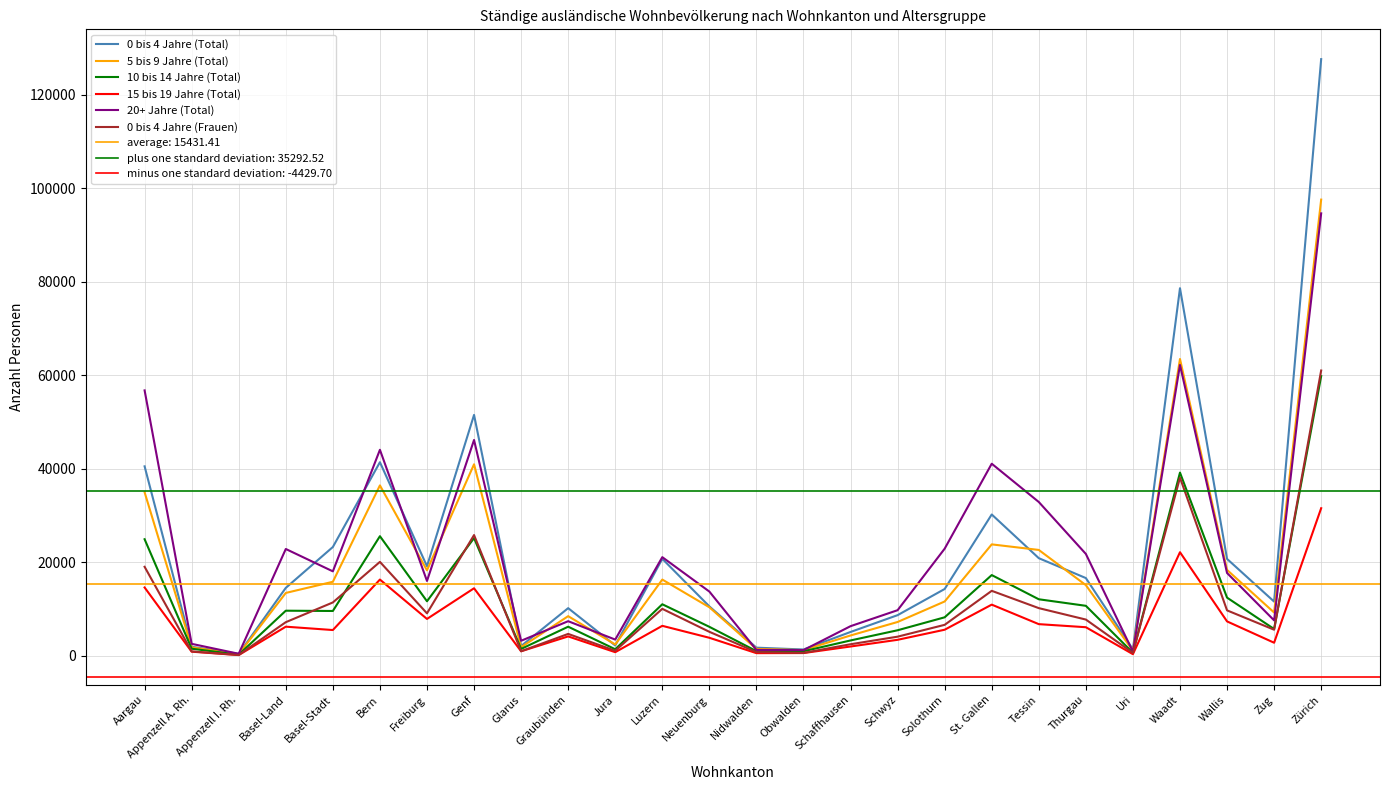

What is the total value across all series at Obwalden?

6147